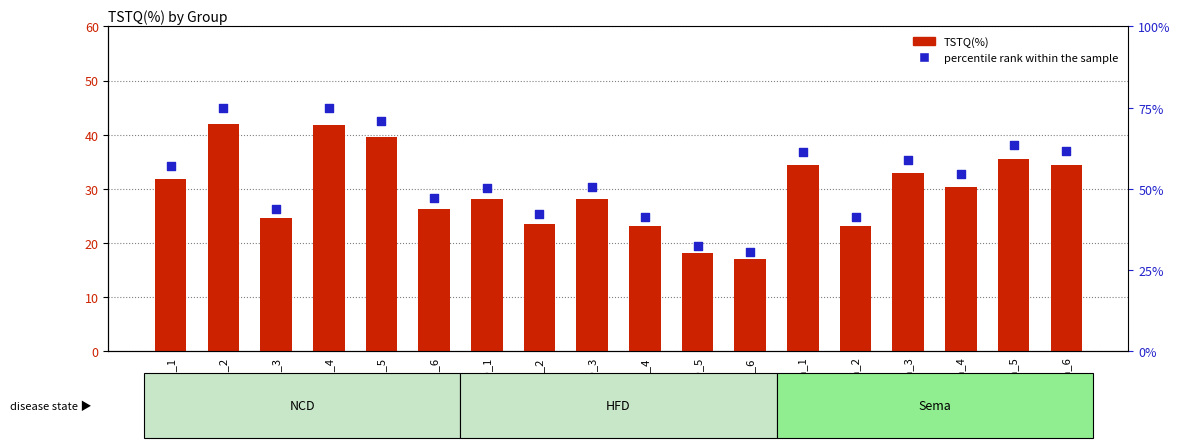

Which series has the widest spread of Y values?

percentile rank within the sample